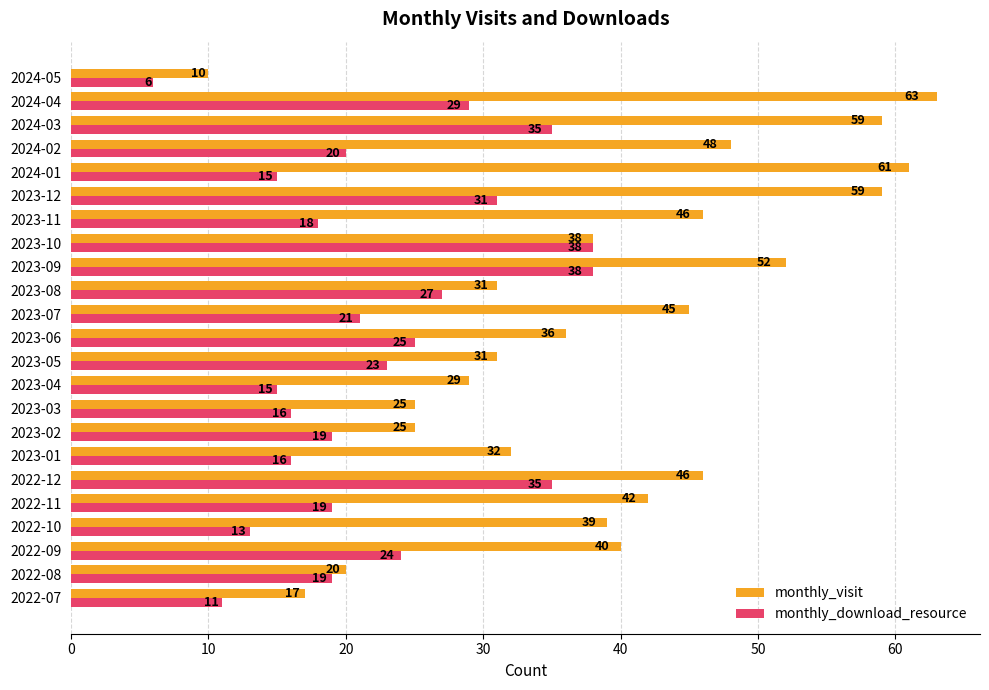

What is the difference between the highest and lowest values at 2023-06?

11